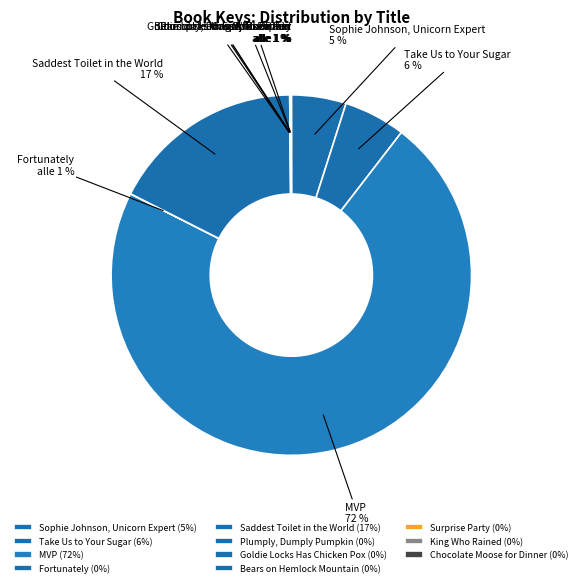

Between Bears on Hemlock Mountain and King Who Rained, which is larger?

Bears on Hemlock Mountain